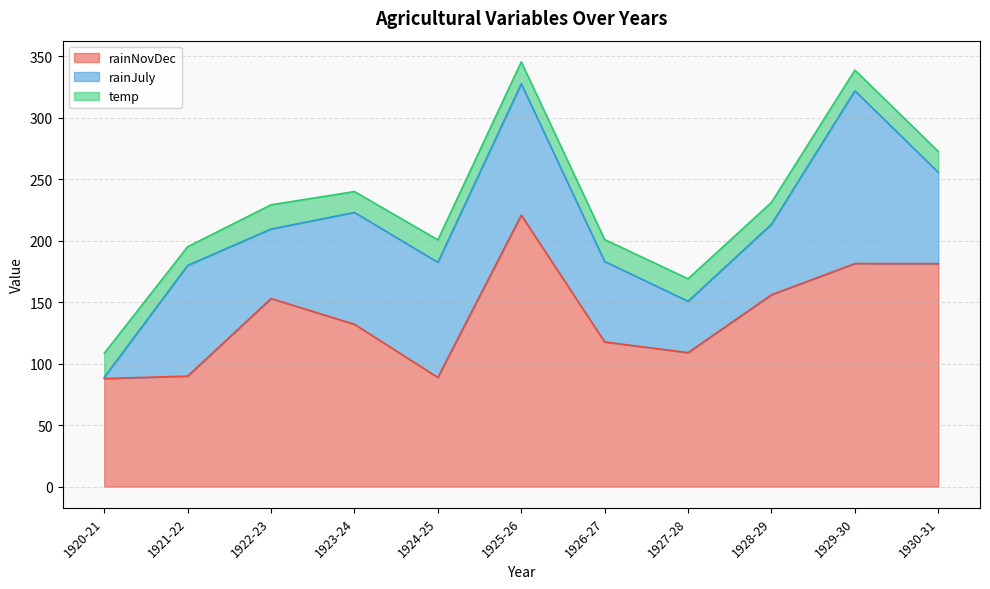

What is the difference between the highest and lowest values at 1925-26?

203.1